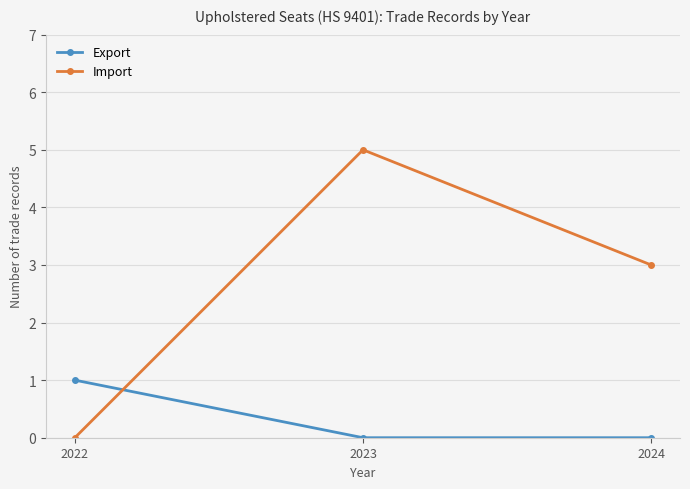

The value of Import at 2022 is -2. True or false?

False